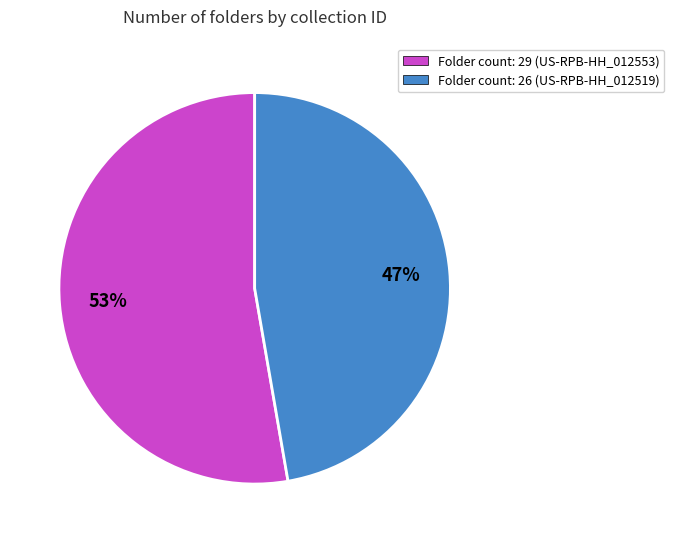

Combined, do Folder count: 26 (US-RPB-HH_012519) and Folder count: 29 (US-RPB-HH_012553) account for over 50%?

Yes